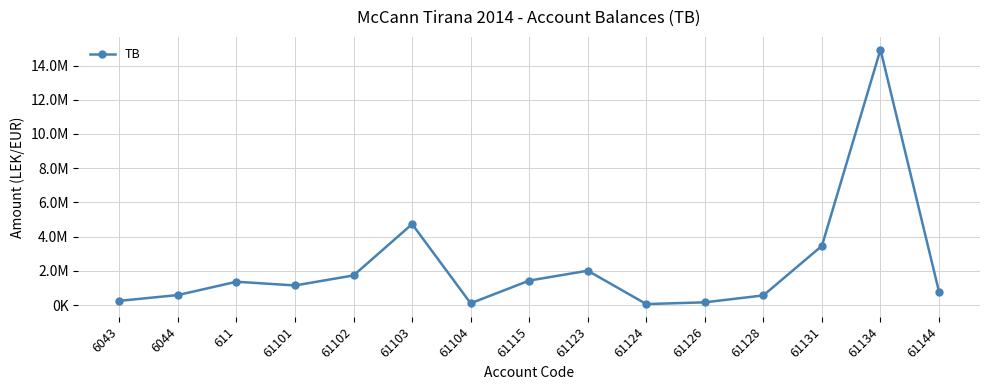

Is it true that the value at 61123 is 3471322.3?

False